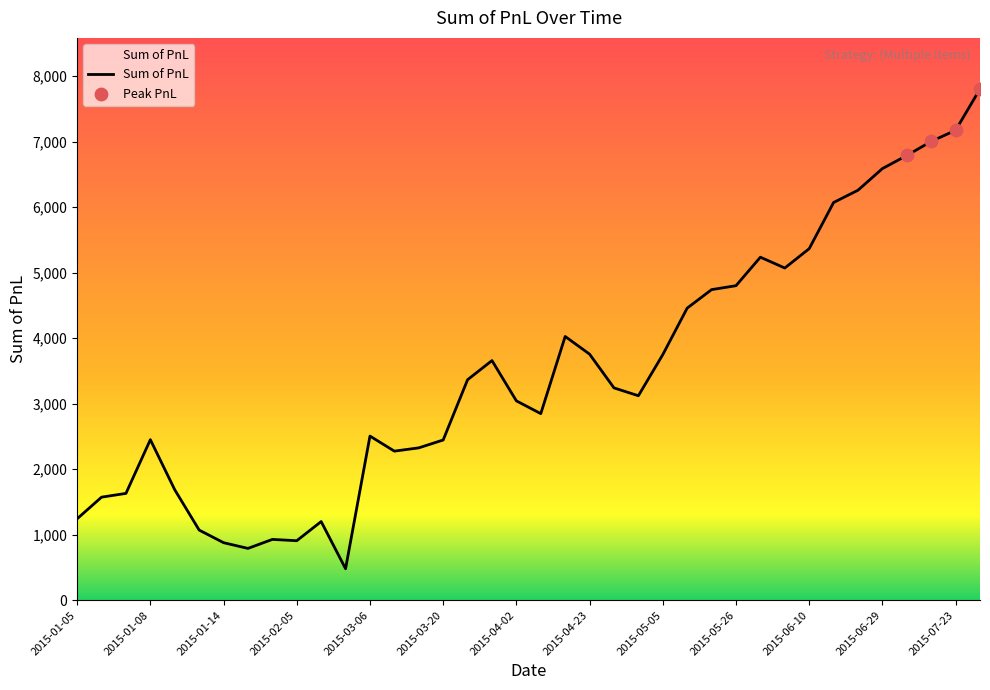

What is the difference between the maximum and minimum values?

7323.0